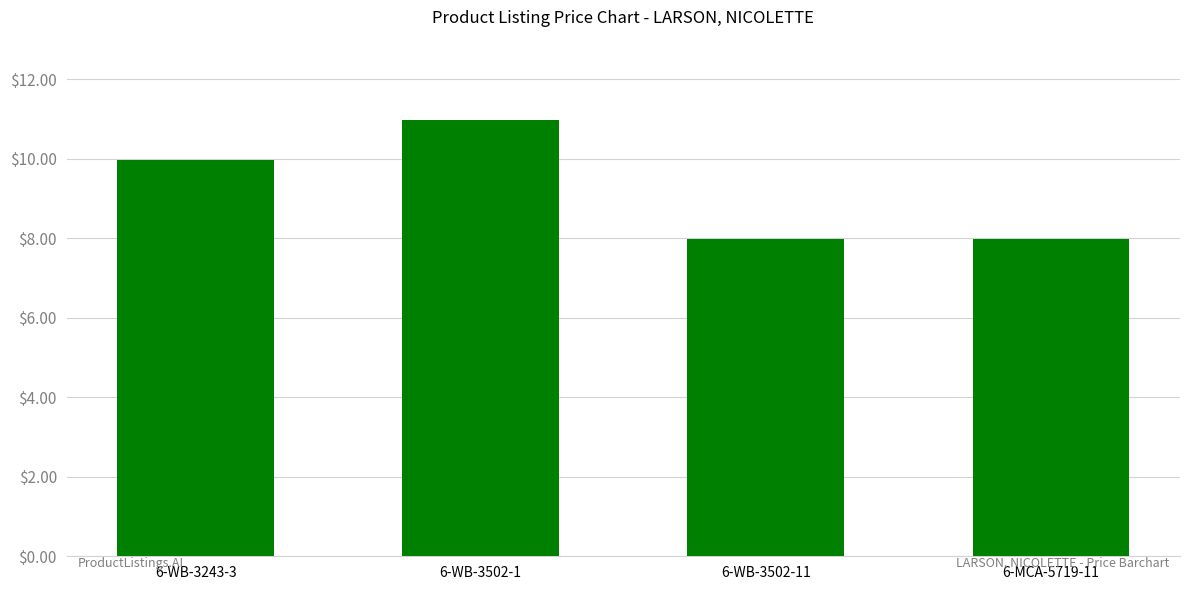

Approximately how many times larger is the value at 6-WB-3243-3 compared to 6-WB-3502-1?

0.9